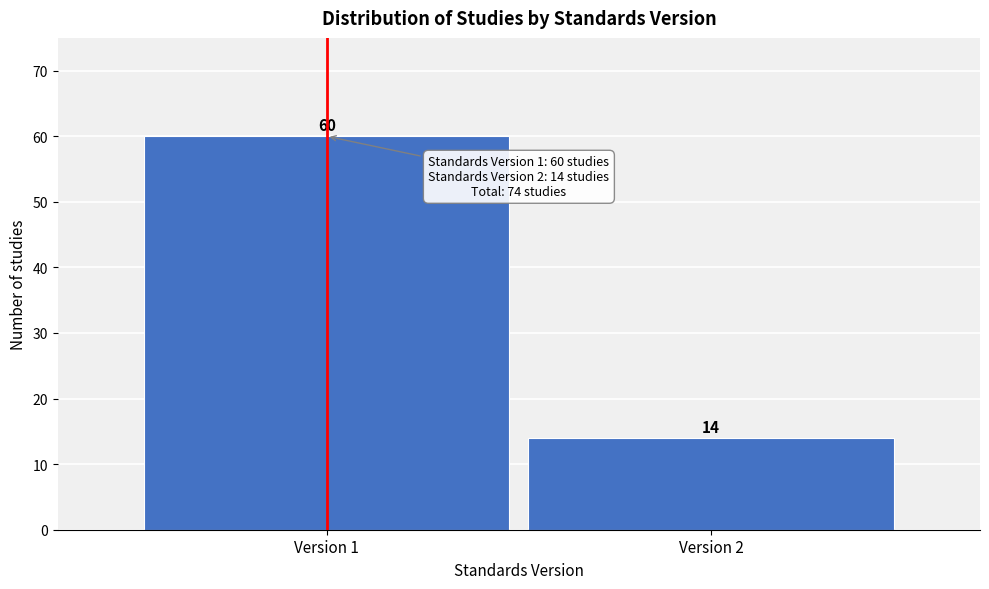

Reading right to left, list all the values displayed in this chart.

Version 2=14	Version 1=60